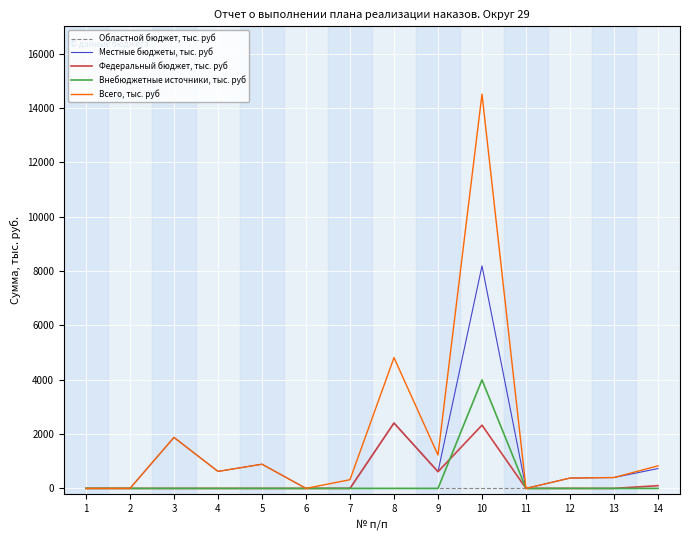

Which series has the widest spread of values?

Всего, тыс. руб